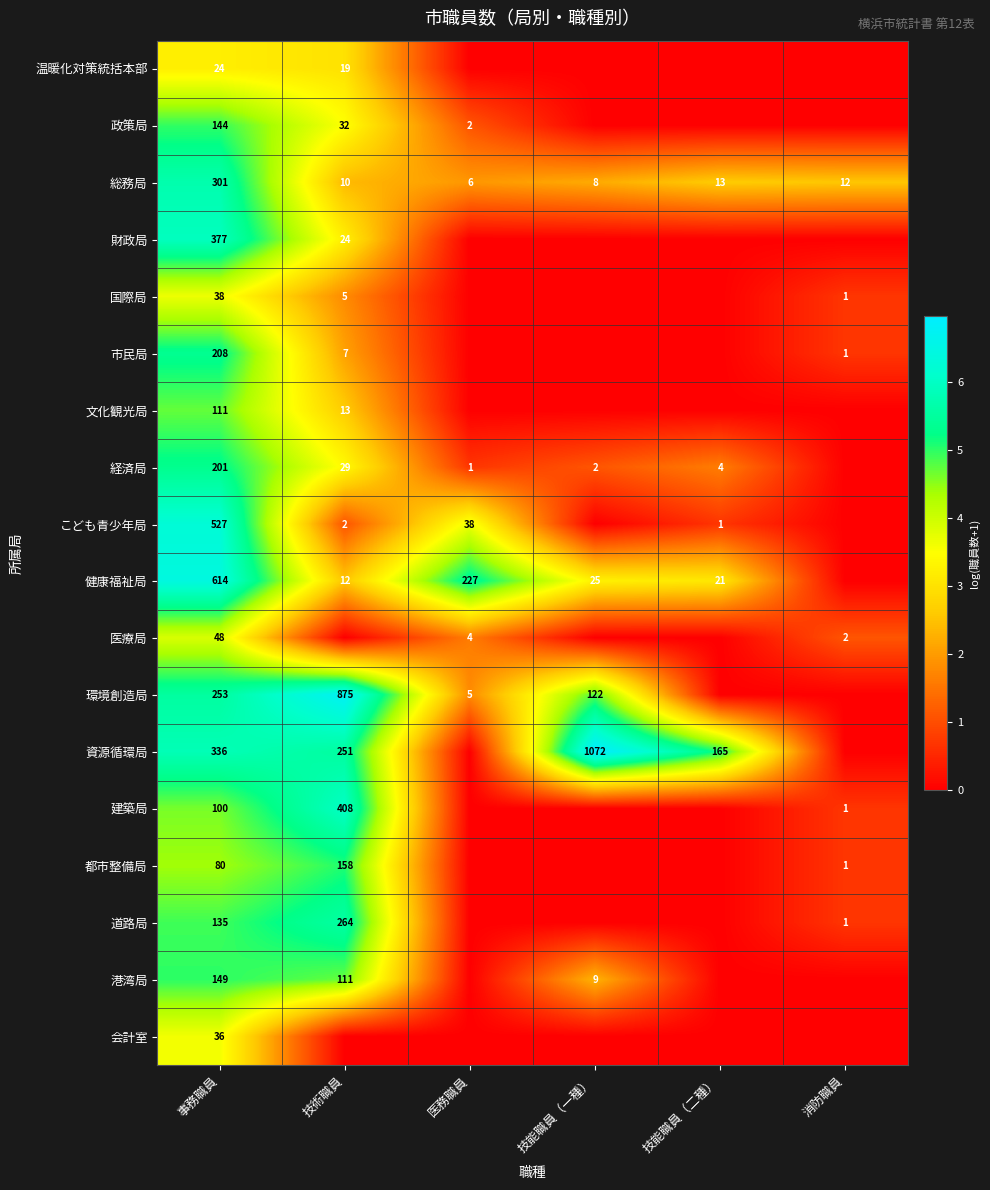

The 健康福祉局 series shows 614 at 事務職員. True or false?

True